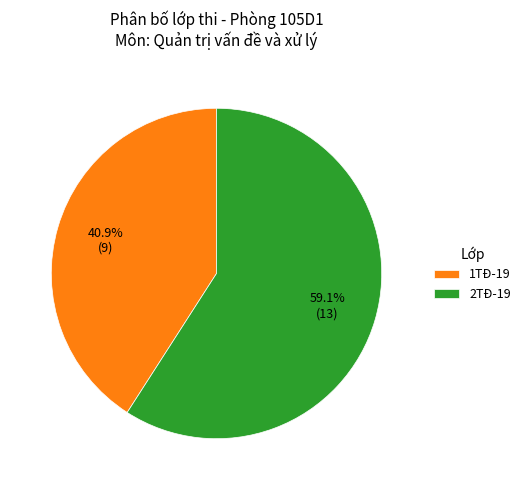

Is the sum of 1TĐ-19 and 2TĐ-19 greater than half?

Yes